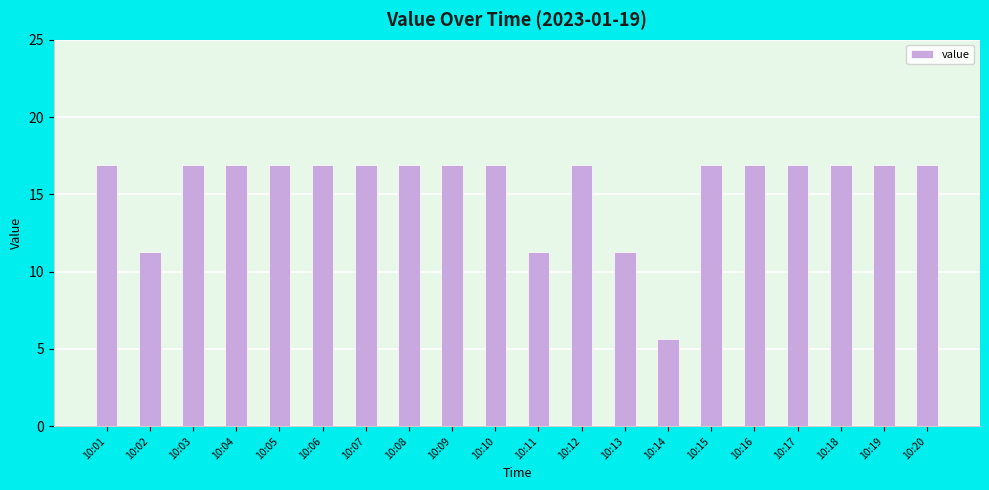

How many values are below 16?

4